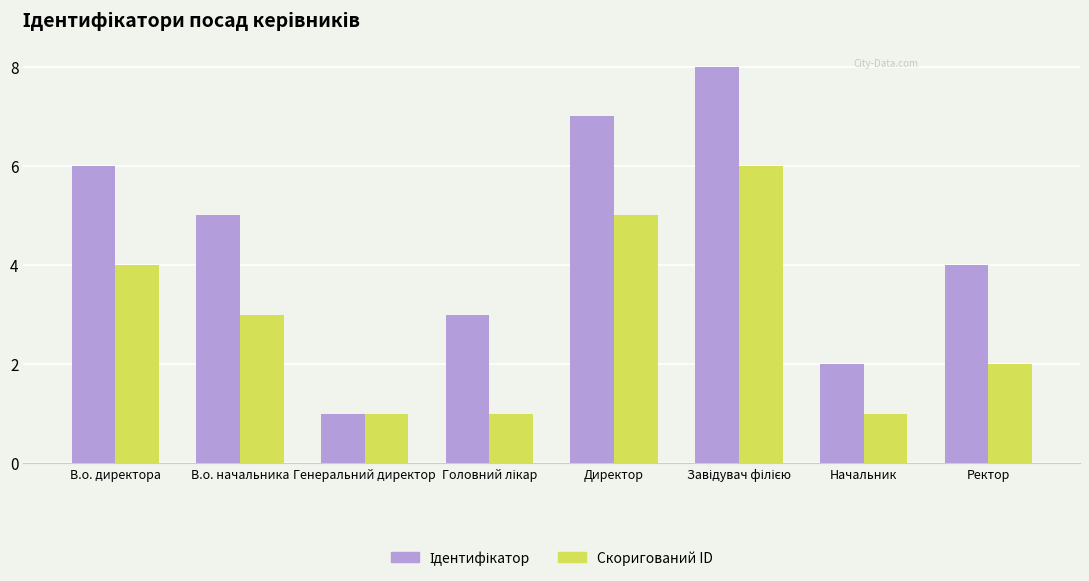

What is the maximum value shown in the chart?

8